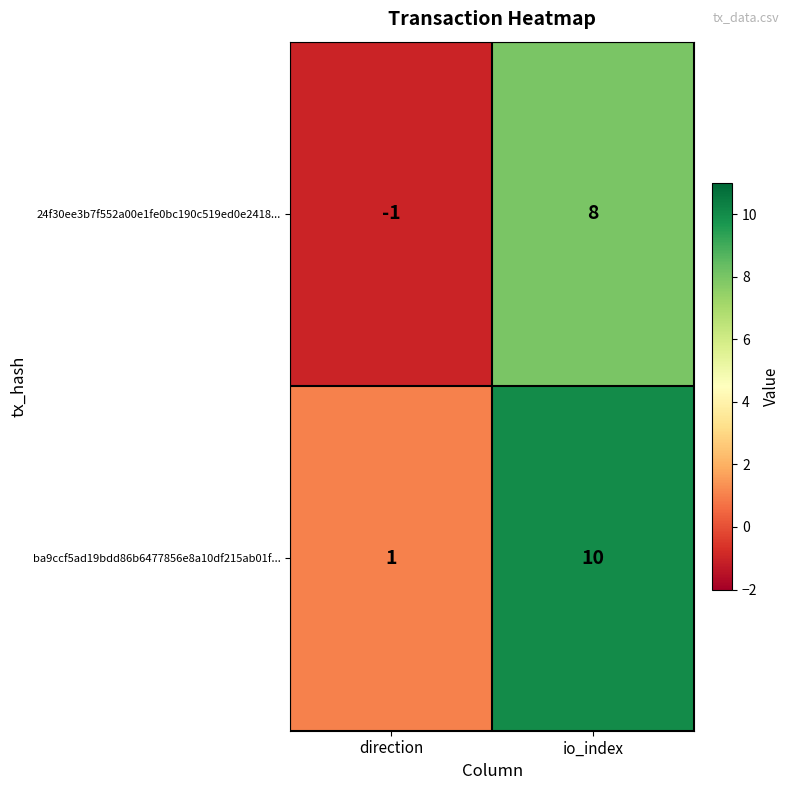

Reading left to right, extract all data points from this chart.

24f30ee3b7f552a00e1fe0bc190c519ed0e2418...: direction=-1	io_index=8
ba9ccf5ad19bdd86b6477856e8a10df215ab01f...: direction=1	io_index=10